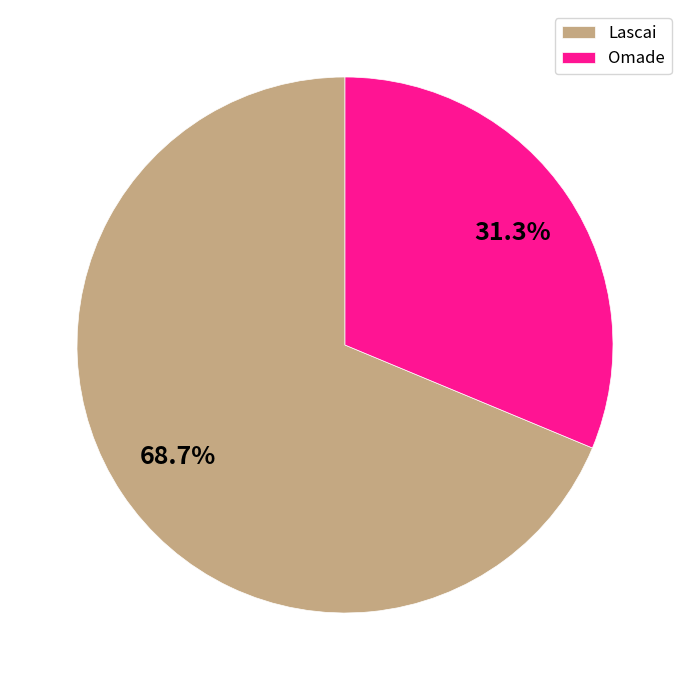

Which category has the smallest portion of the pie?

Omade